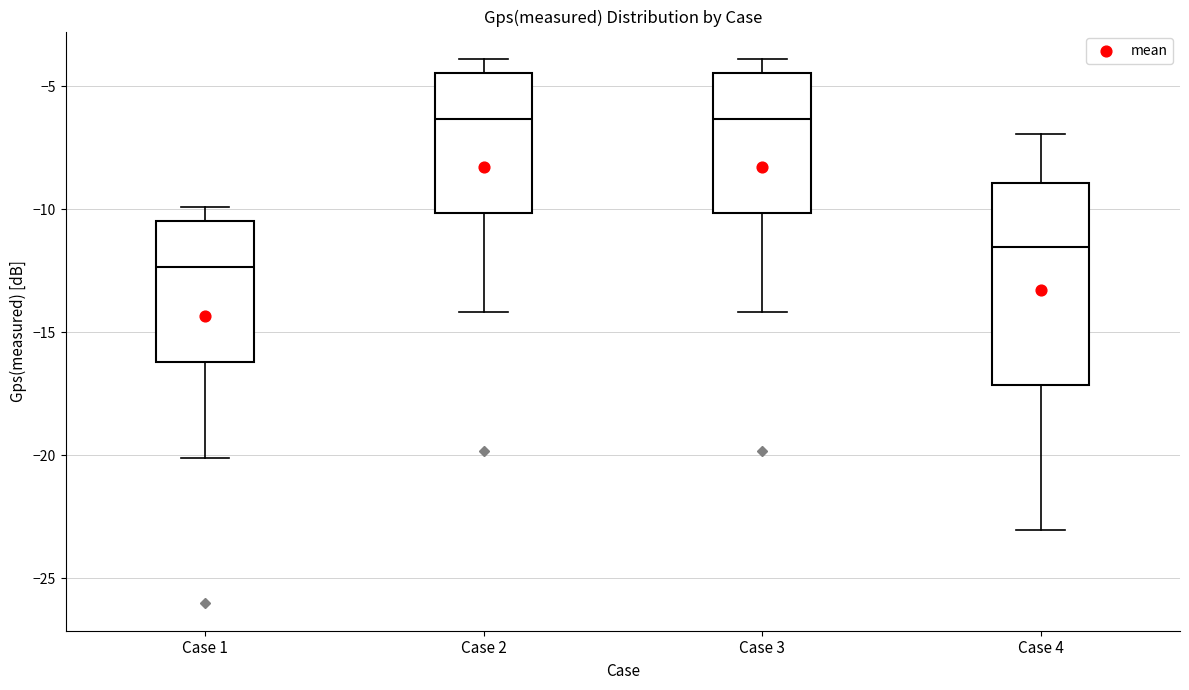

Reading left to right, transcribe this box plot: for each box, give where its median line is, the range the box spans, and where its two whiskers end, as read against the y-axis. The values are not printed on the chart, so give them approximately, as read against the axis.

Case 1: median -12.5, box -16.0 to -10.5, whiskers -20.0 to -10.0
Case 2: median -6.5, box -10.0 to -4.5, whiskers -14.0 to -4.0
Case 3: median -6.5, box -10.0 to -4.5, whiskers -14.0 to -4.0
Case 4: median -11.5, box -17.0 to -9.0, whiskers -23.0 to -7.0